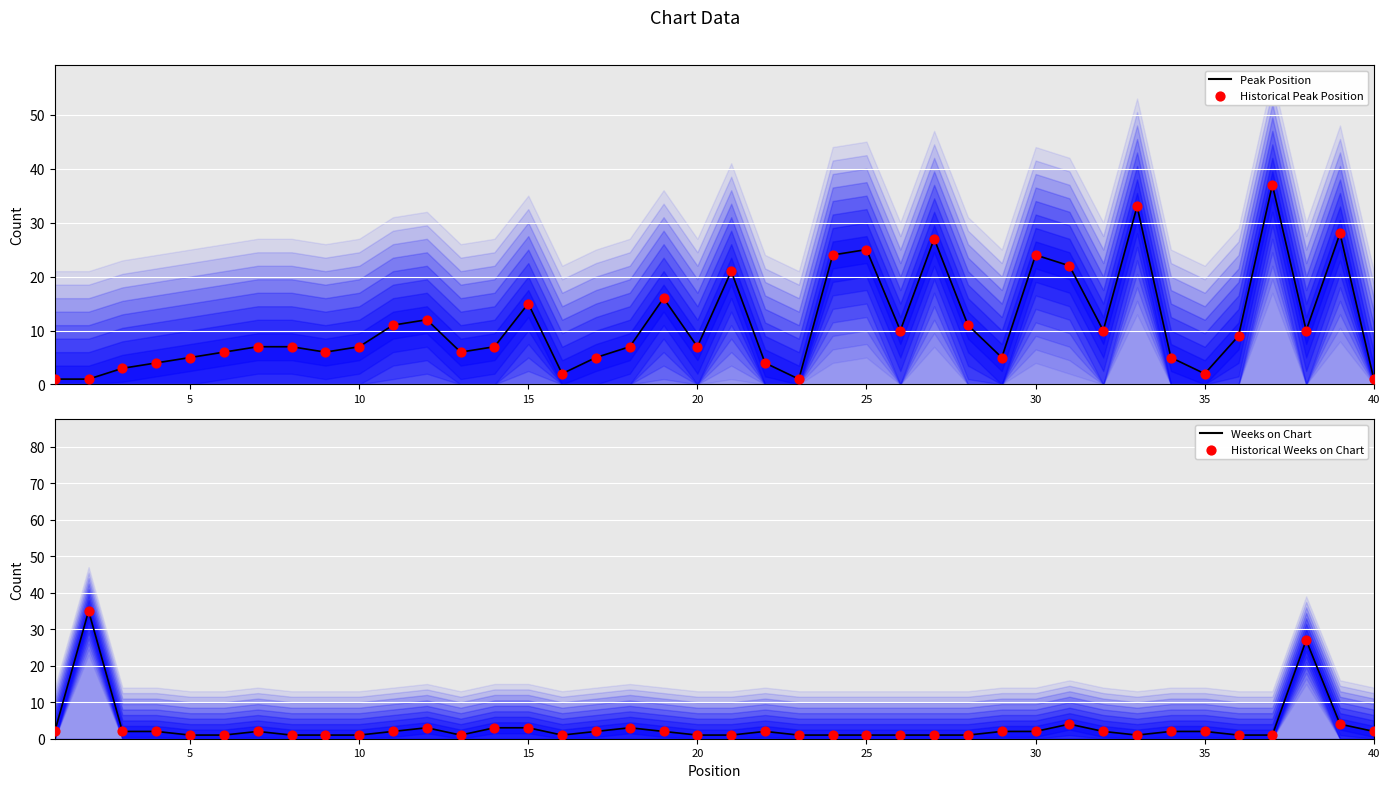

At how many categories does at least one series exceed 26?

6